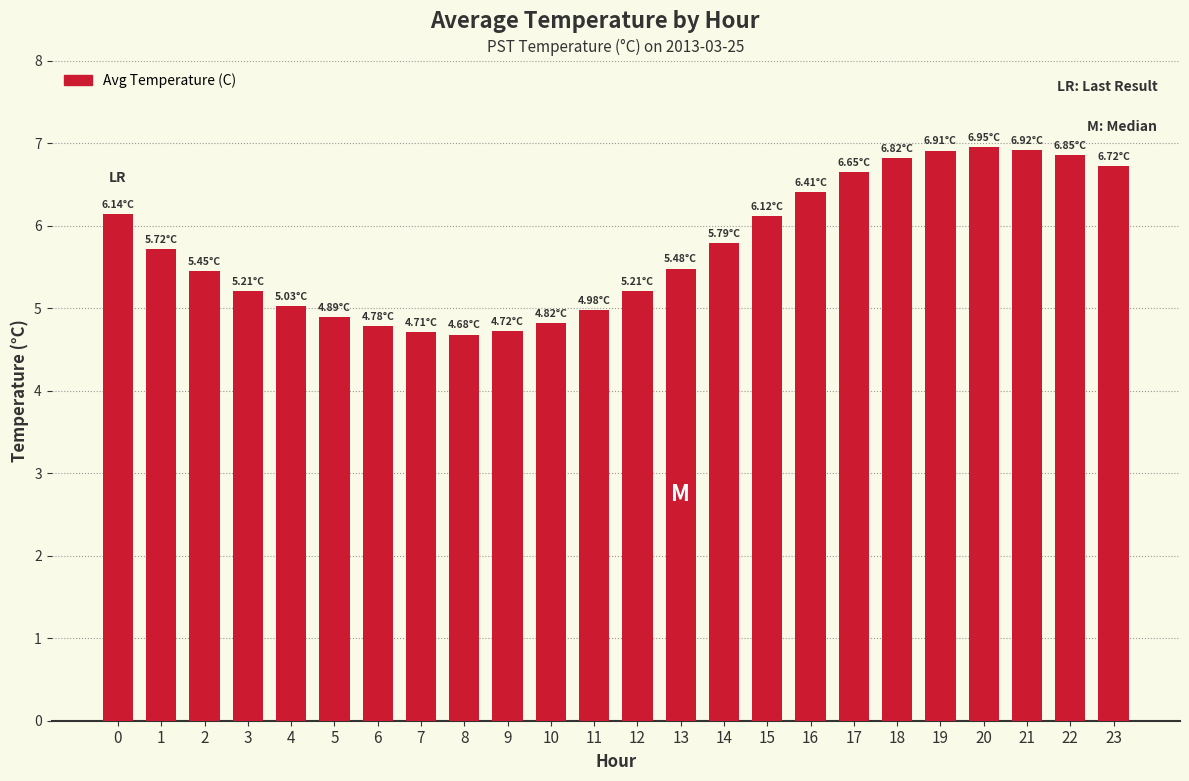

The value at 23 is 6.7. True or false?

True